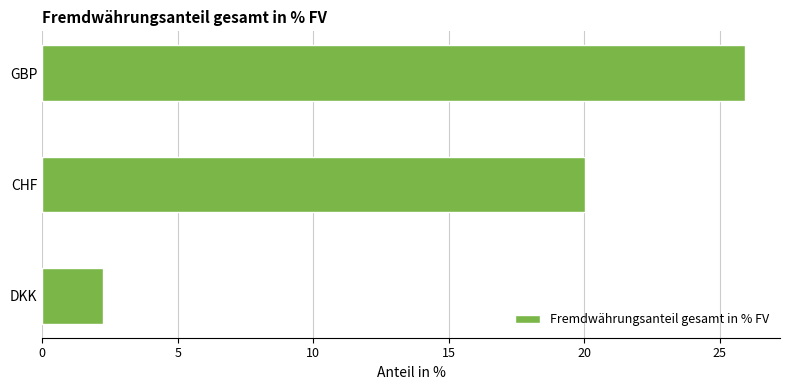

List the labels in order of value, largest first.

GBP, CHF, DKK